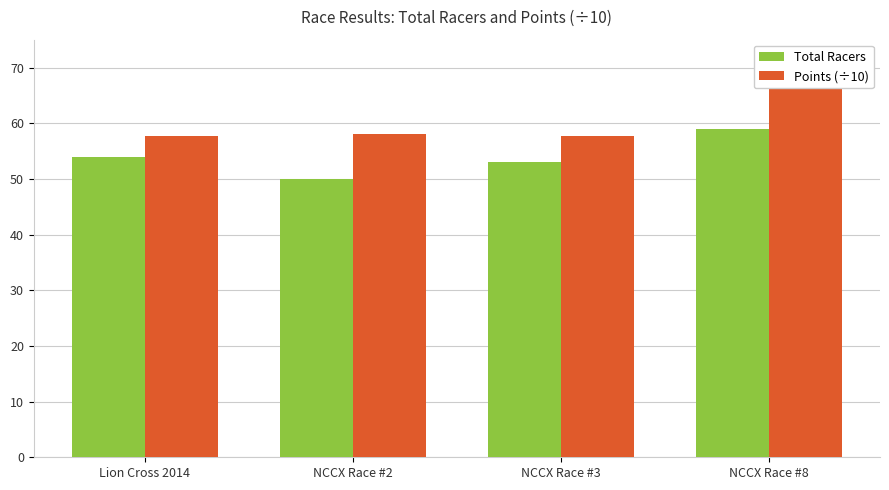

What are all the series names shown in the legend?

Total Racers, Points (÷10)